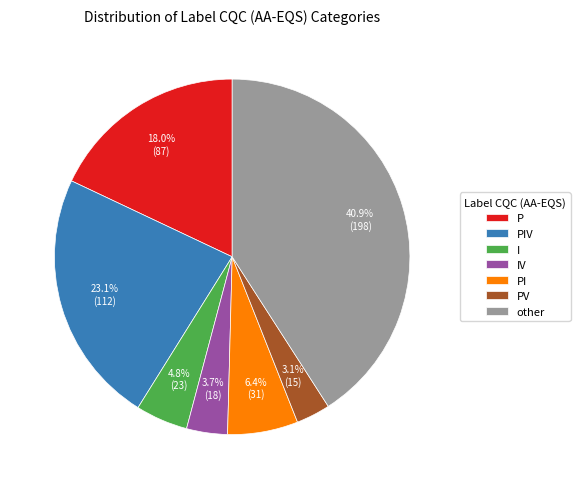

How many segments does this pie chart have?

7